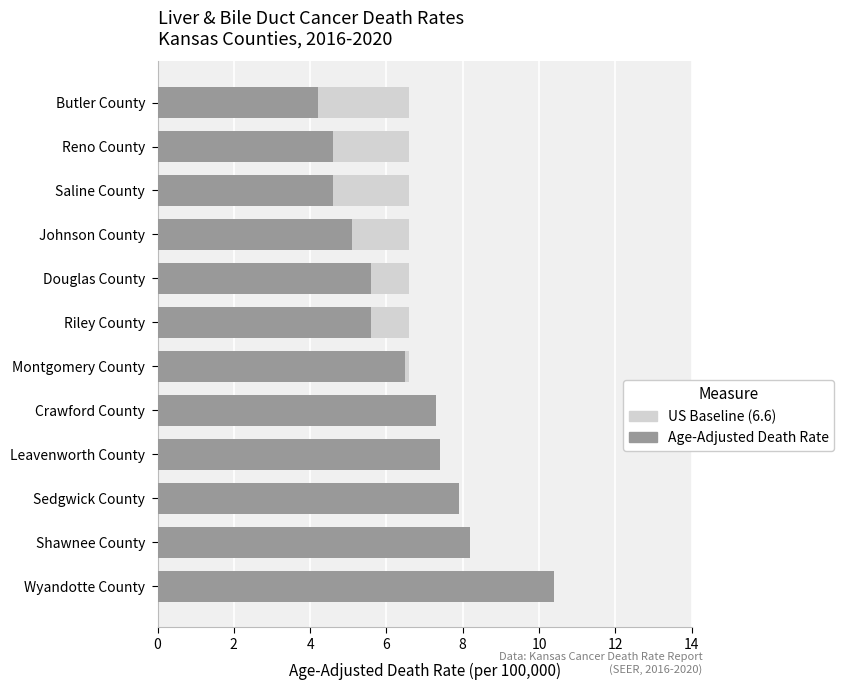

True or false: Kansas Baseline (6.1) has a value of 0.2 at 10.

False